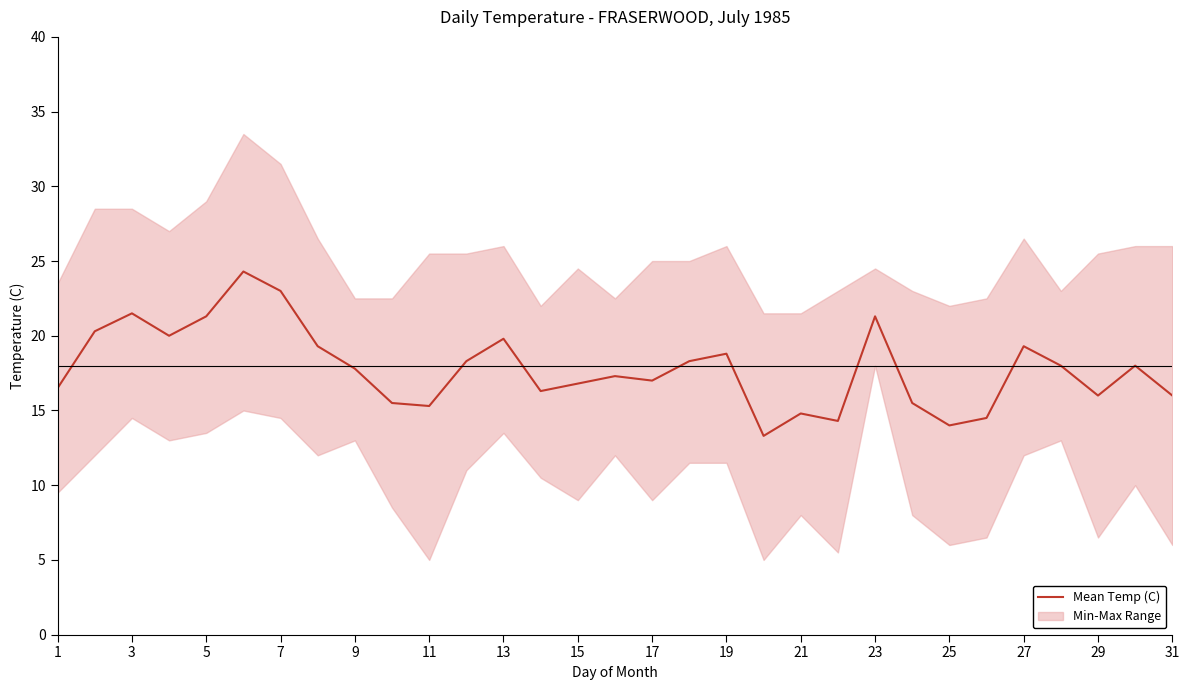

The value of Mean Temp (C) at 5 is 37.3. True or false?

False